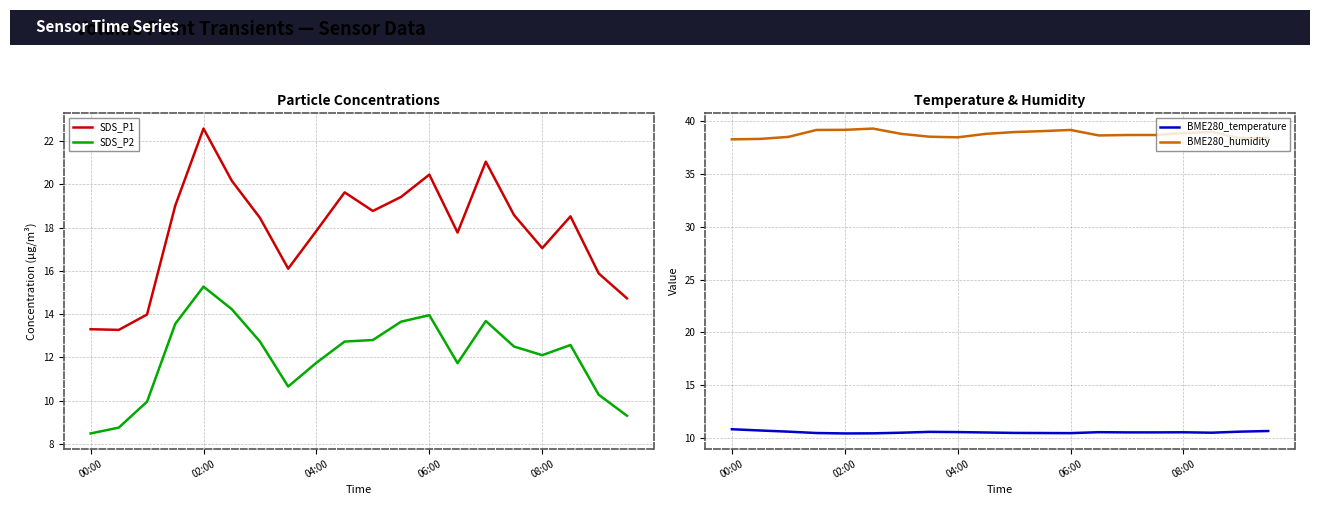

The SDS_P1 series shows 18.8 at 10. True or false?

True